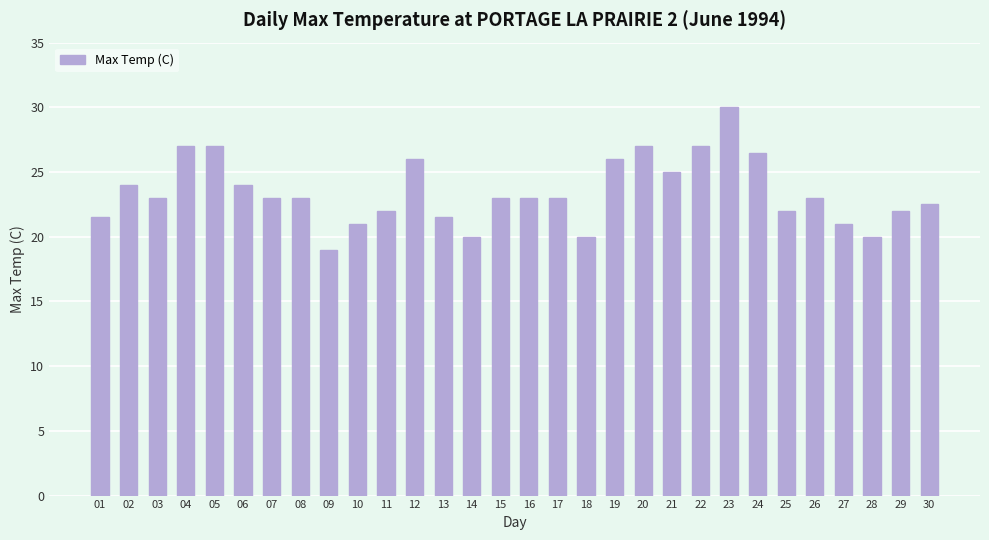

What is the difference between the maximum and minimum values?

11.0